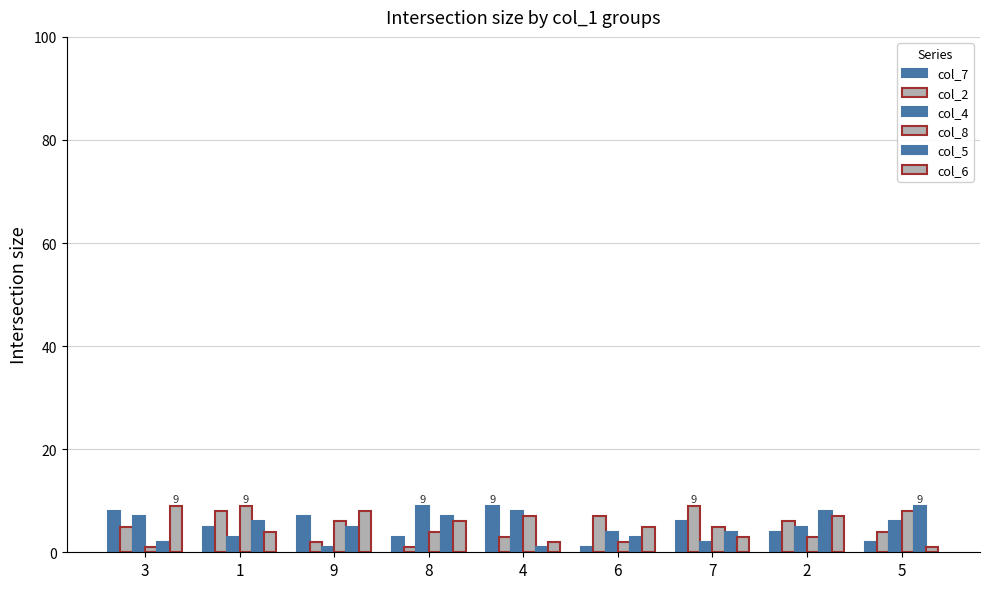

What is the difference between the col_5 values at 6 and 5?

6